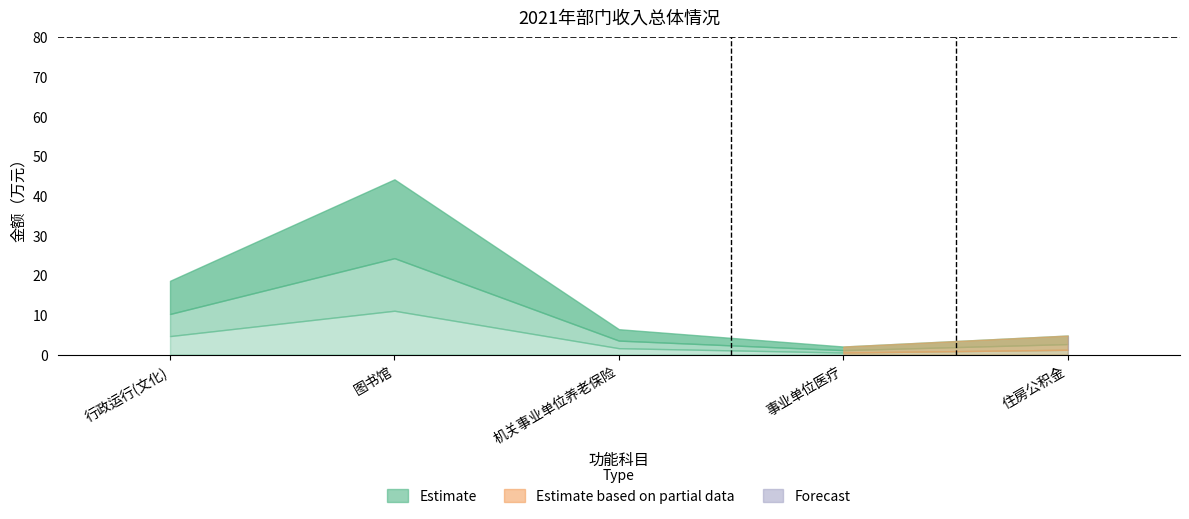

What position from the left is 图书馆?

2